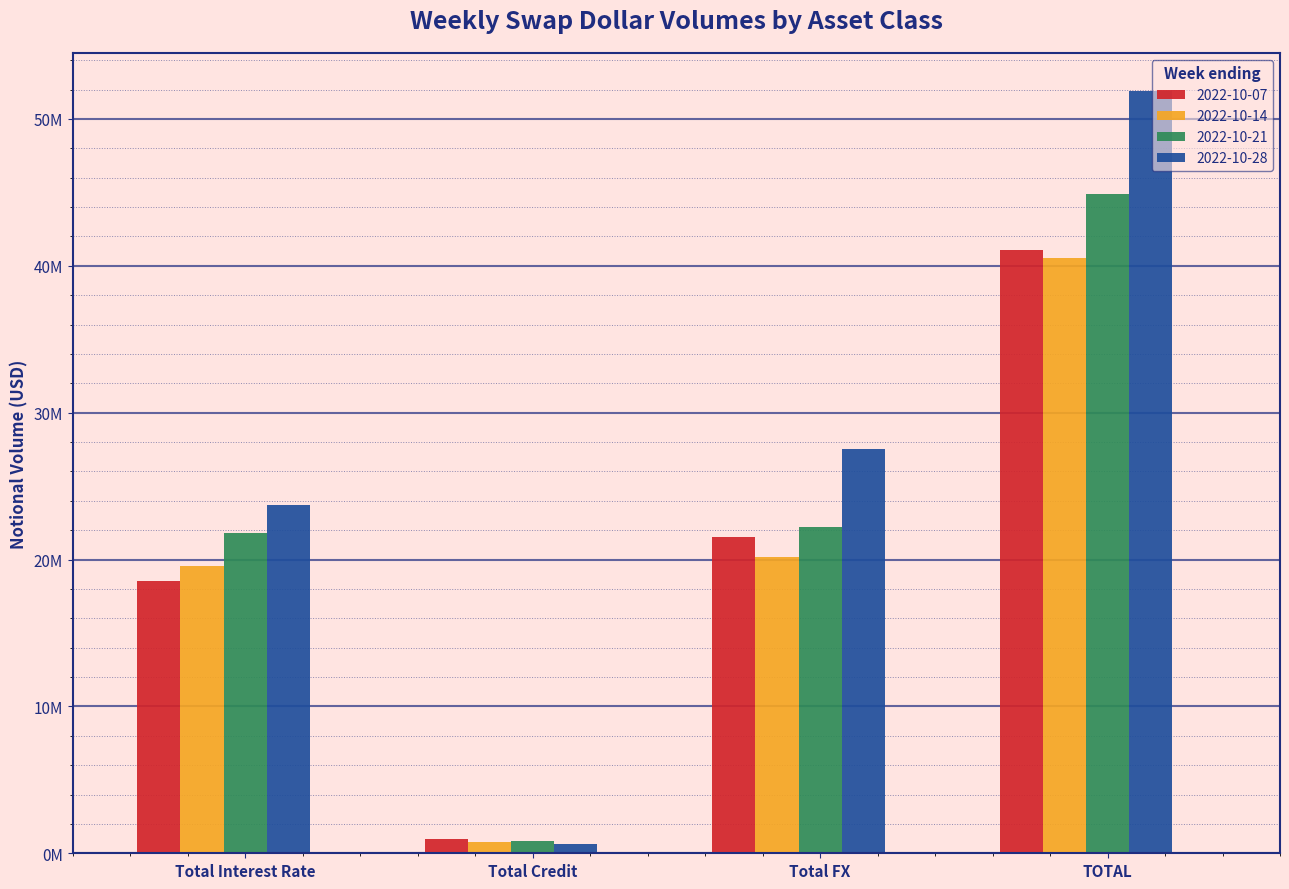

At which category is the sum across all series the highest?

TOTAL